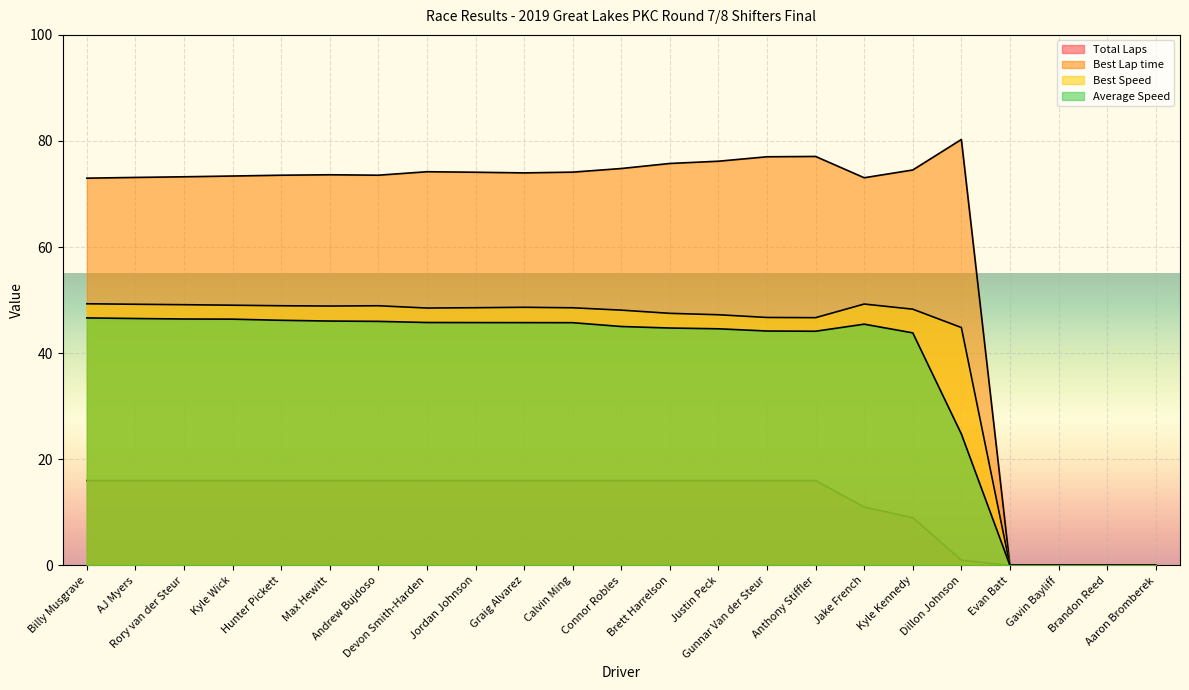

Reading left to right, what are all the values shown in this chart?

Total Laps: 16.0	16.0	16.0	16.0	16.0	16.0	16.0	16.0	16.0	16.0	16.0	16.0	16.0	16.0	16.0	16.0	11.0	9.0	1.0	0.0	0.0	0.0	0.0
Best Lap time: 73.0	73.1	73.3	73.4	73.5	73.6	73.6	74.2	74.1	74.0	74.1	74.8	75.8	76.2	77.0	77.1	73.1	74.5	80.3	0.0	0.0	0.0	0.0
Best Speed: 49.3	49.2	49.1	49.0	48.9	48.9	48.9	48.5	48.6	48.7	48.6	48.1	47.5	47.3	46.7	46.7	49.3	48.3	44.8	0.0	0.0	0.0	0.0
Average Speed: 46.7	46.5	46.4	46.4	46.2	46.1	46.0	45.8	45.8	45.8	45.8	45.0	44.7	44.6	44.2	44.1	45.5	43.8	24.8	0.0	0.0	0.0	0.0